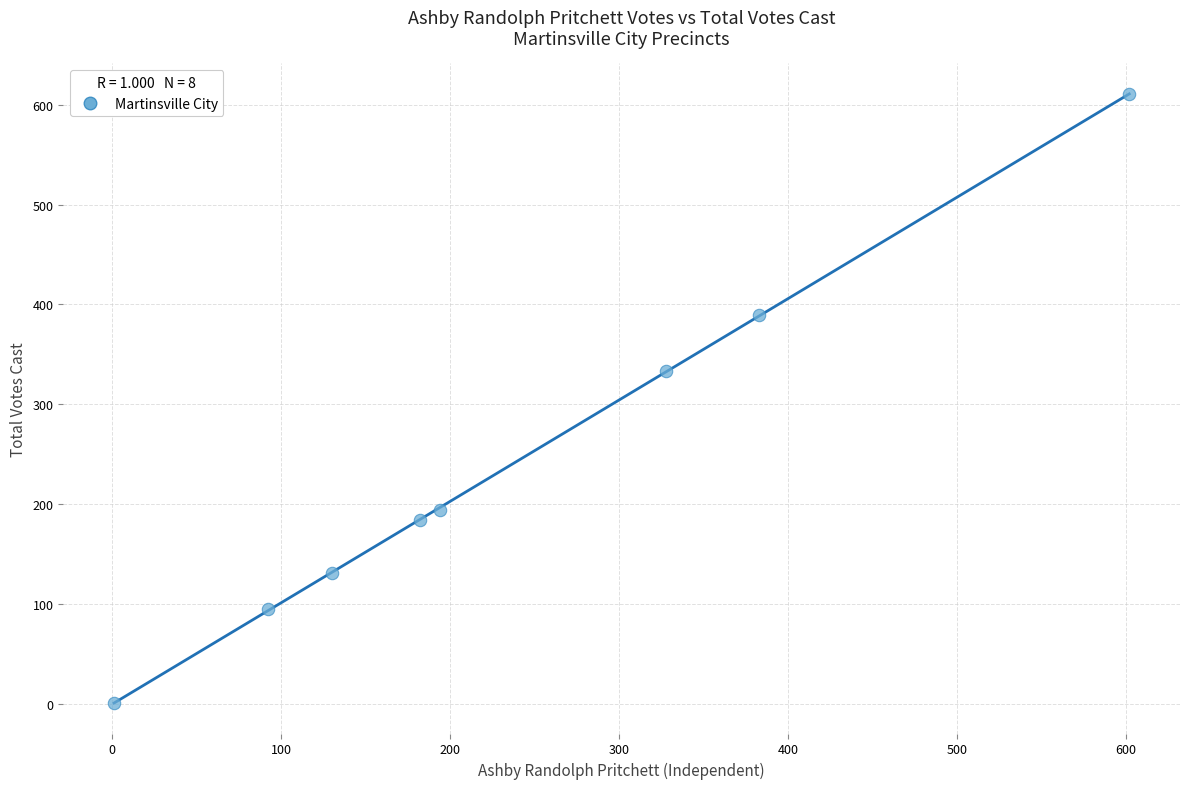

What is the range of Y values (max minus min)?

610